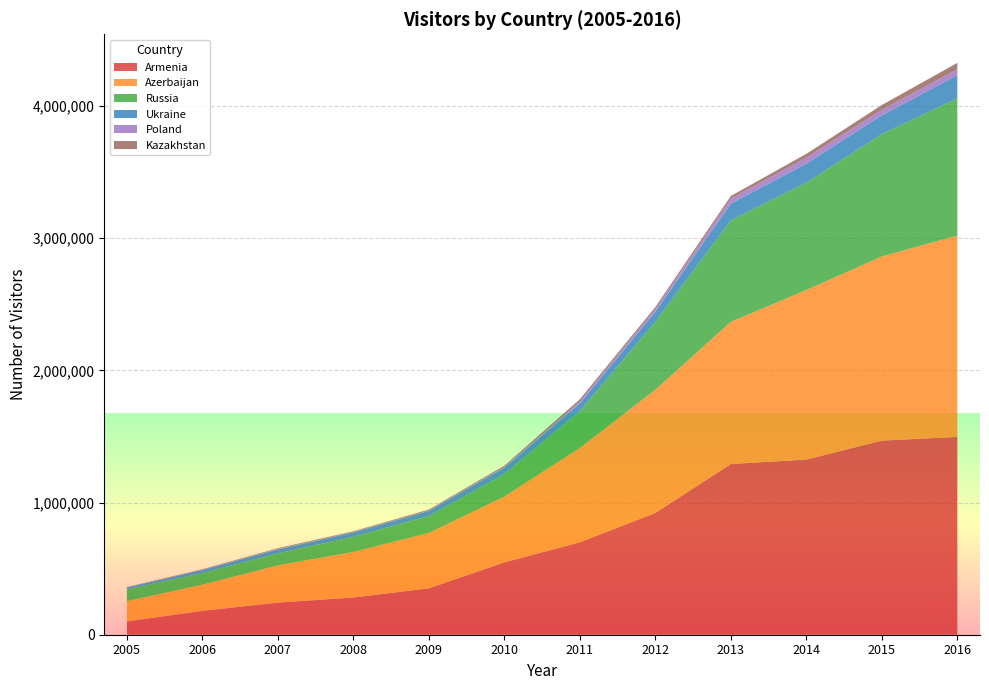

Reading right to left, transcribe all the data shown in this chart.

Armenia: 1496437	1468888	1325635	1291838	921929	699382	547510	351049	281463	243133	180550	100508
Azerbaijan: 1523703	1393257	1283214	1075857	931933	714418	497969	418992	344936	281629	198062	153467
Russia: 1038750	926144	811621	767396	513930	278458	170584	127937	114459	91361	88538	90176
Ukraine: 174858	141734	143521	126797	76610	58966	47596	39339	32988	28932	22436	12288
Poland: 44436	41425	46314	36946	20563	12082	7105	4634	4479	4491	2893	1561
Kazakhstan: 48849	36777	28394	21148	15115	18565	8411	5531	4523	5098	3393	2814